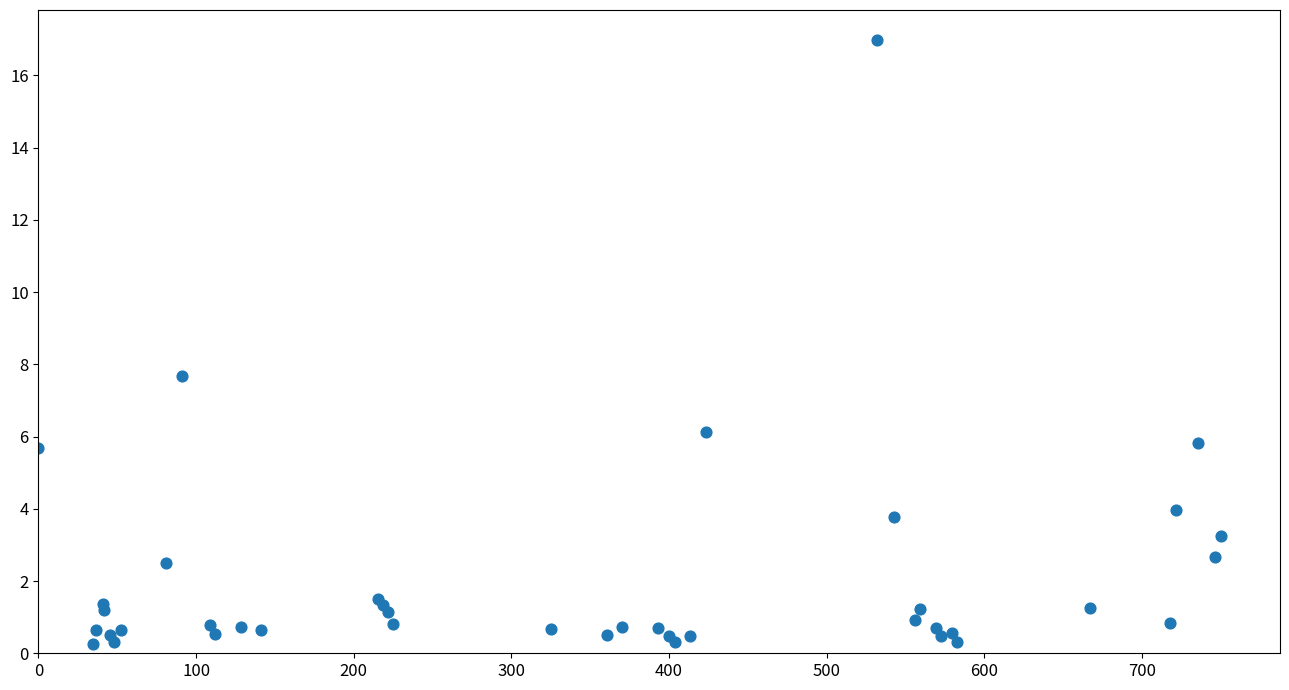

What Y value in the scatter plot is closest to 8?

7.7